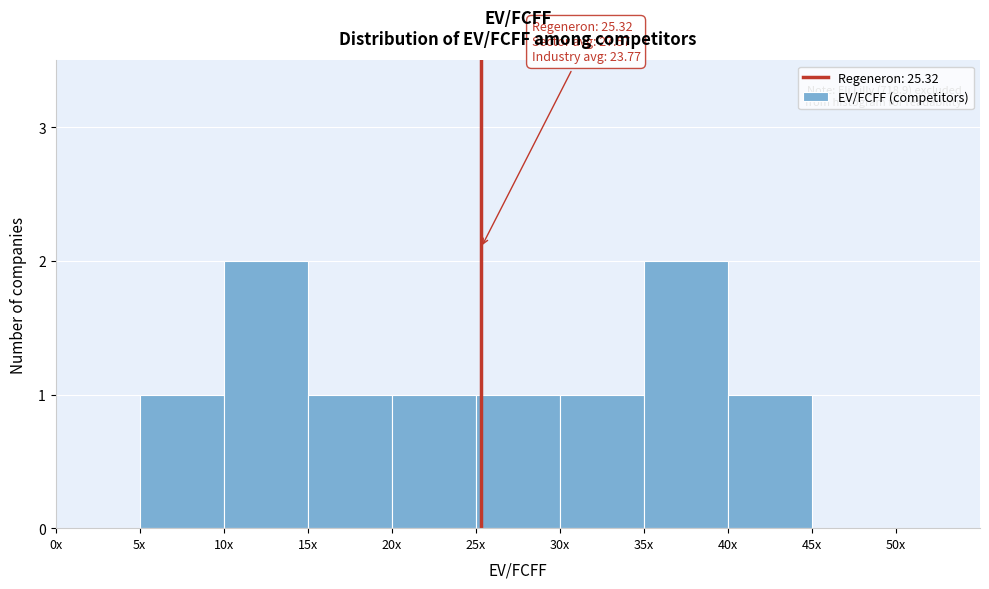

Reading left to right, transcribe all the data shown in this chart.

0x=0	5x=1	10x=2	15x=1	20x=1	25x=1	30x=1	35x=2	40x=1	45x=0